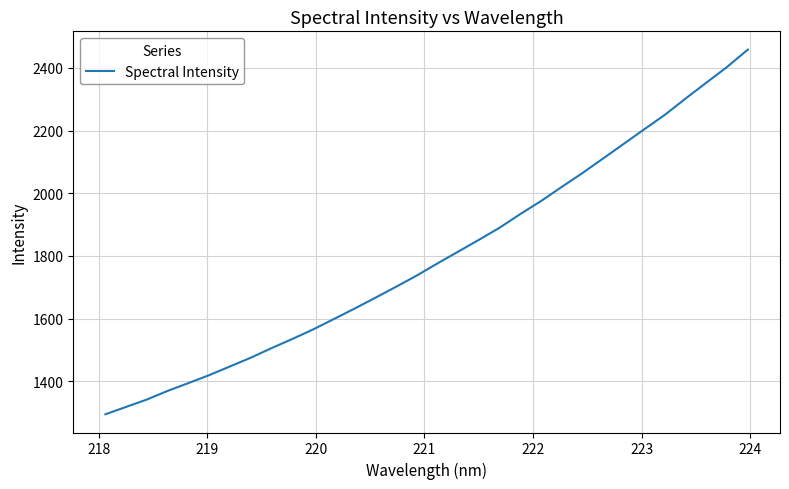

What is the greatest value displayed?

2458.3